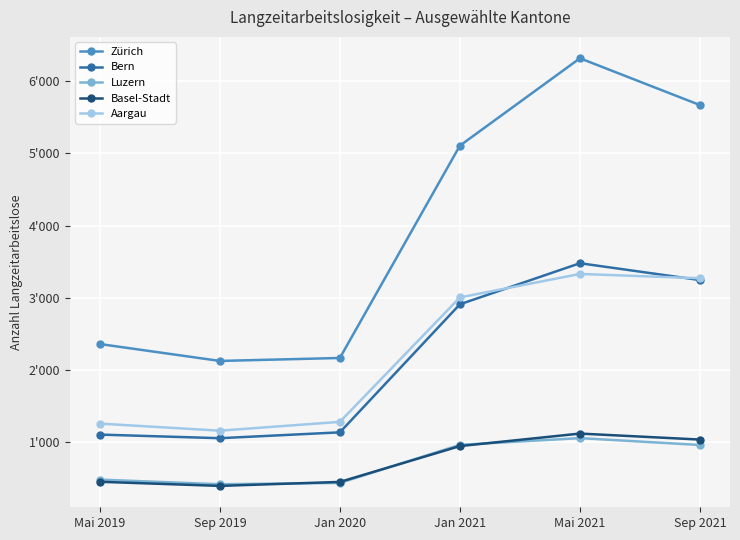

The Bern series shows 1716 at Mai 2019. True or false?

False